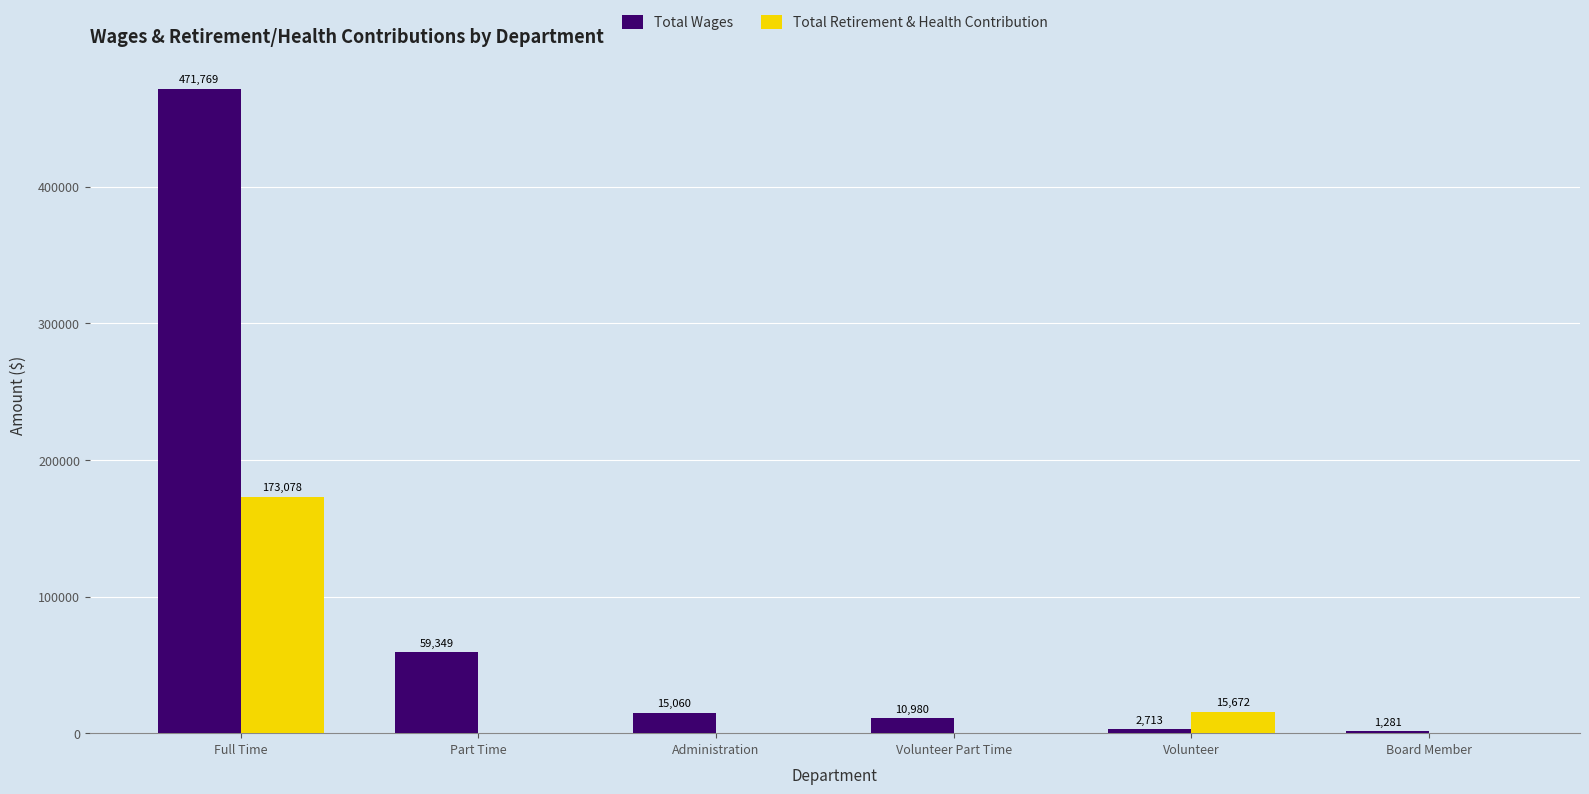

At which category is the sum across all series the highest?

Full Time